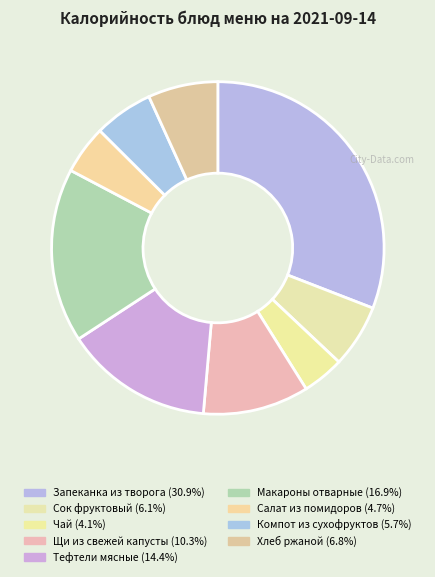

Does Чай account for over 50% of the chart?

No